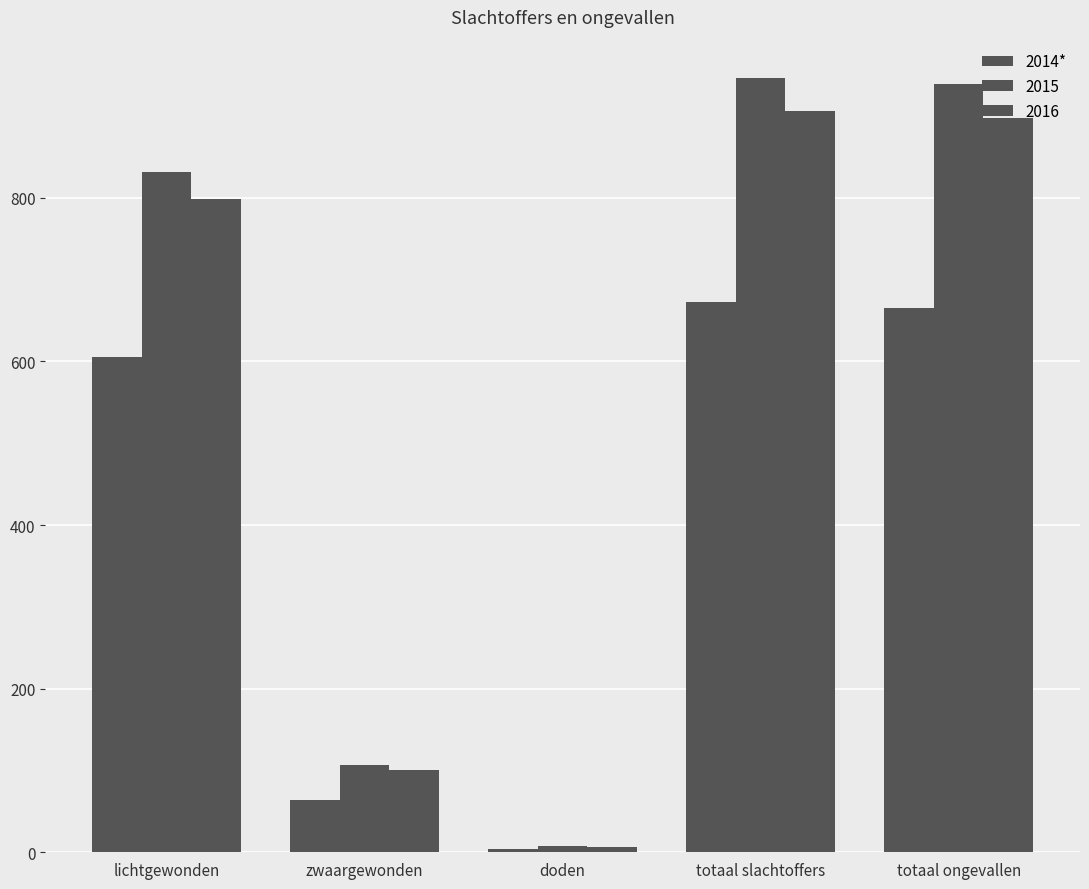

Does the chart contain stacked bars?

No